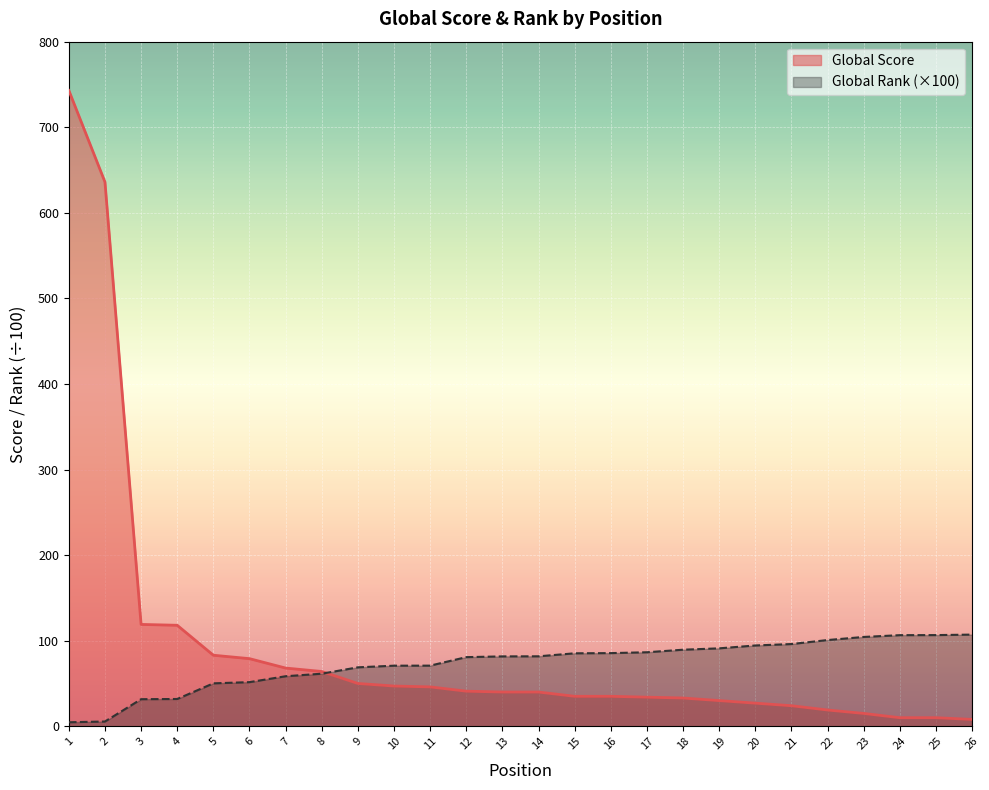

Which has a higher value, 1 or 19?

1